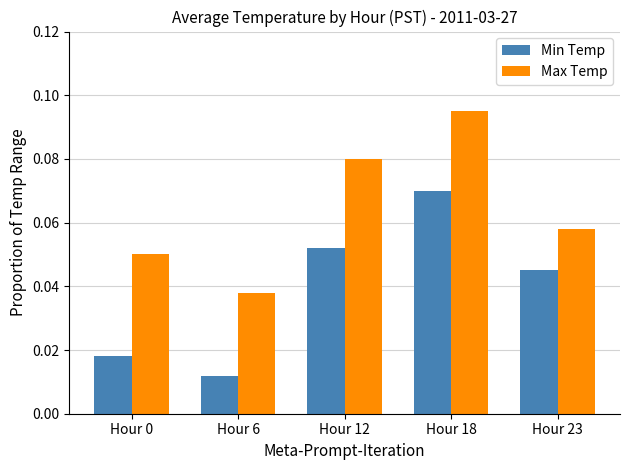

What is the sum of all Max Temp values?

0.3